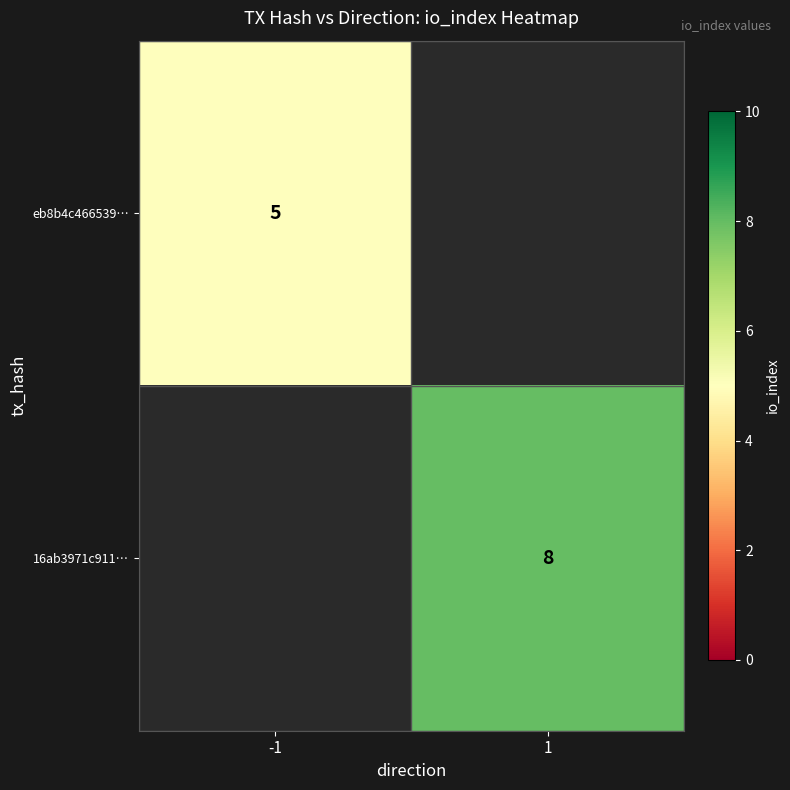

The 16ab3971c911… series shows 11 at 1. True or false?

False